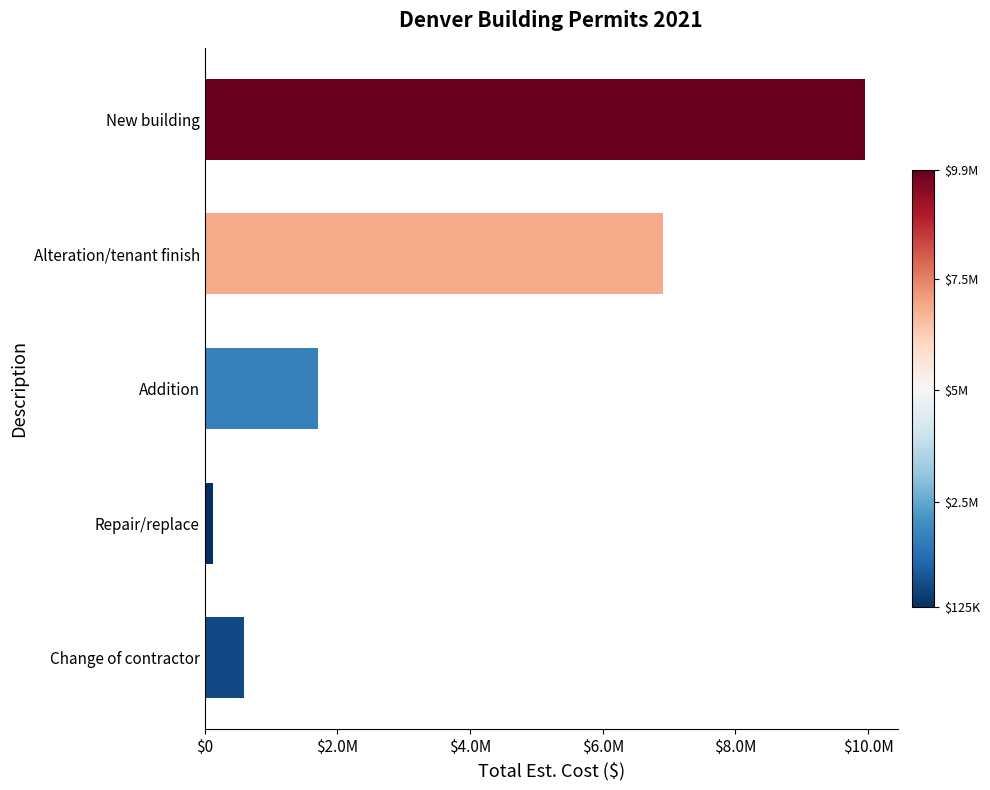

Are the bars horizontal?

Yes